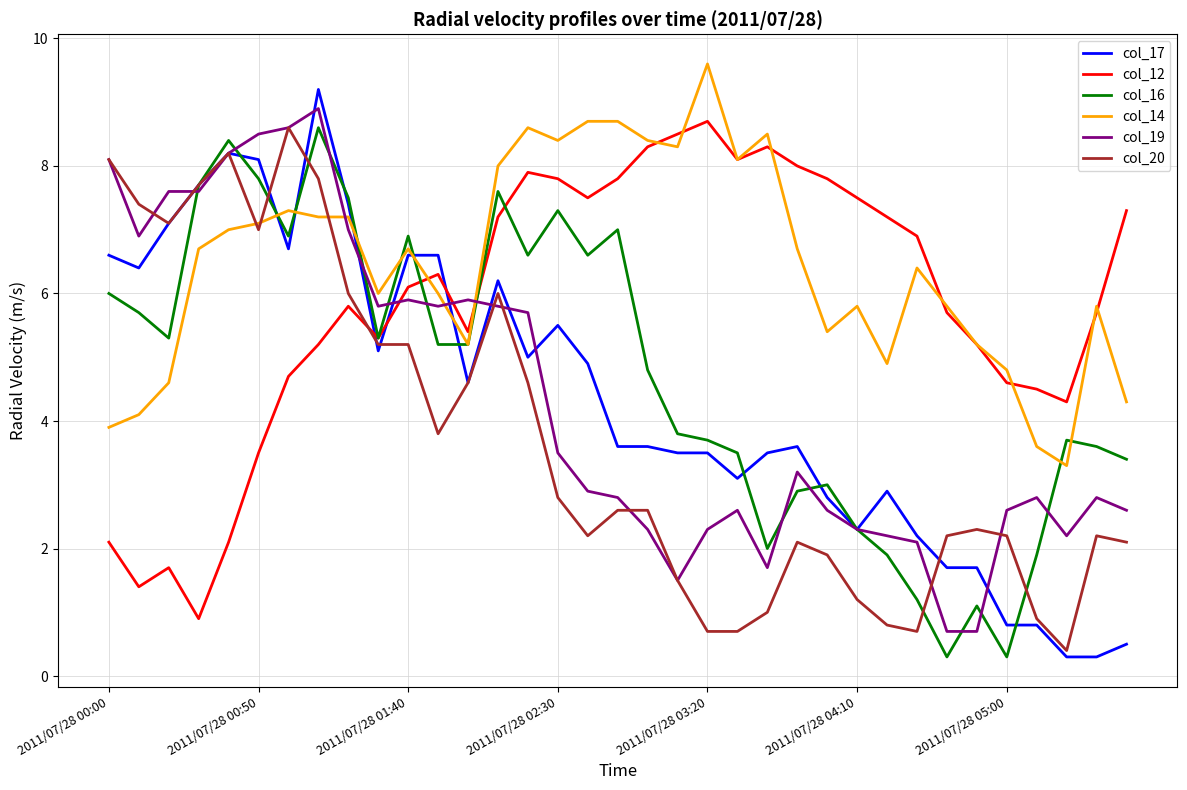

Which series ends up on top after the final intersection of col_14 and col_20?

col_14